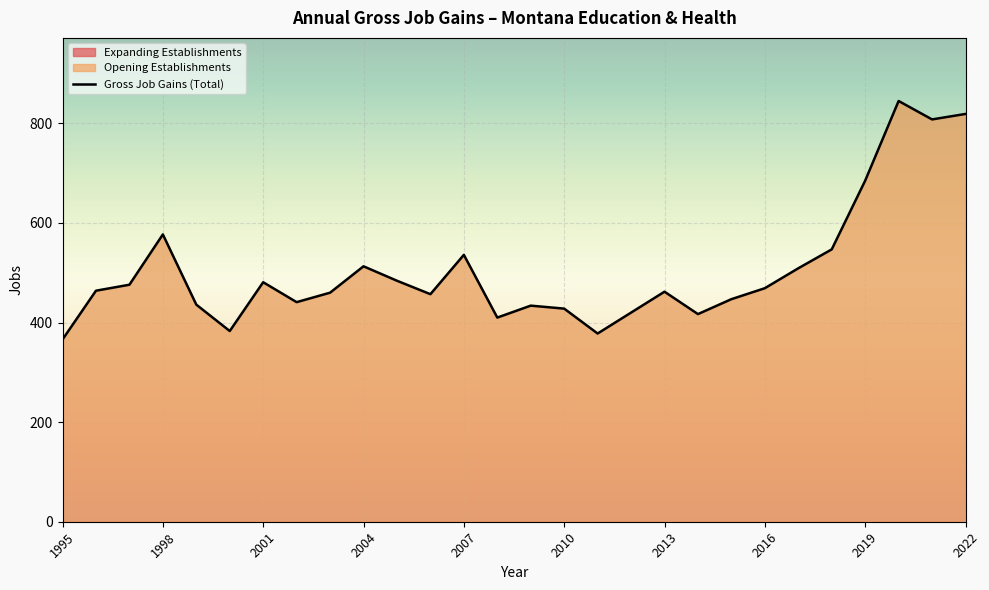

The Opening Establishments series shows 223 at 2002. True or false?

False